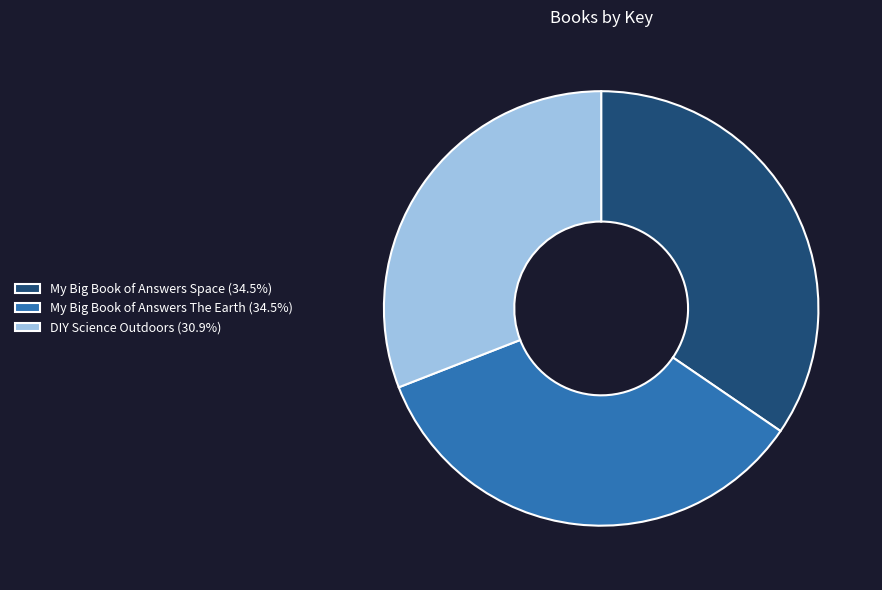

Is it true that My Big Book of Answers The Earth is 35% of the pie?

True